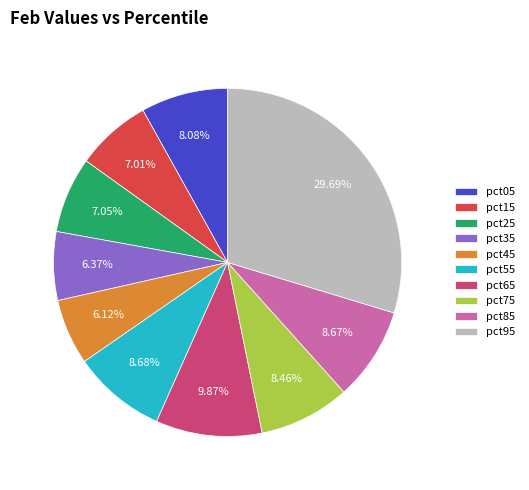

Combined, what portion of the pie is pct85 and pct25?

15.7%